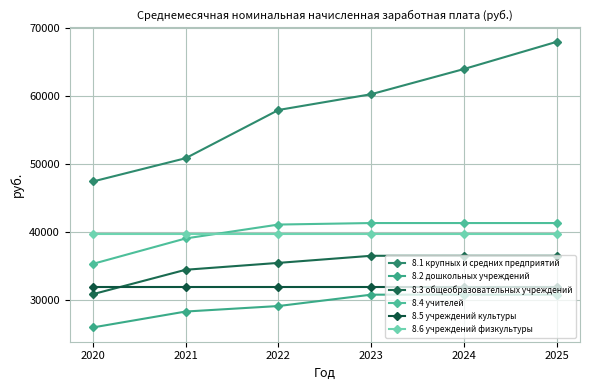

The 8.1 крупных и средних предприятий series shows 93306.2 at 2025. True or false?

False